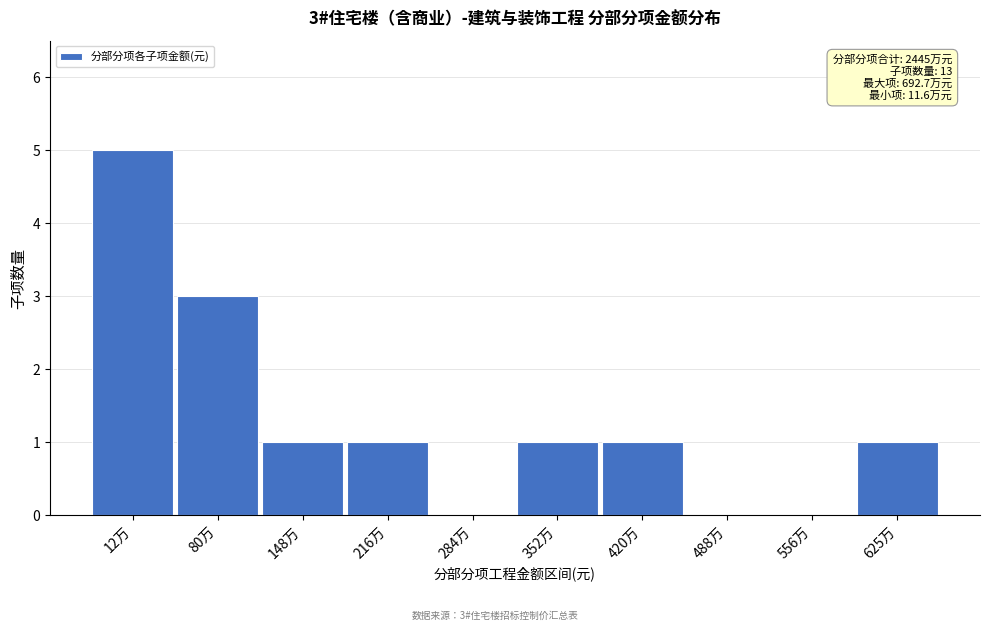

Reading right to left, what are all the values shown in this chart?

625万=1	556万=0	488万=0	420万=1	352万=1	284万=0	216万=1	148万=1	80万=3	12万=5